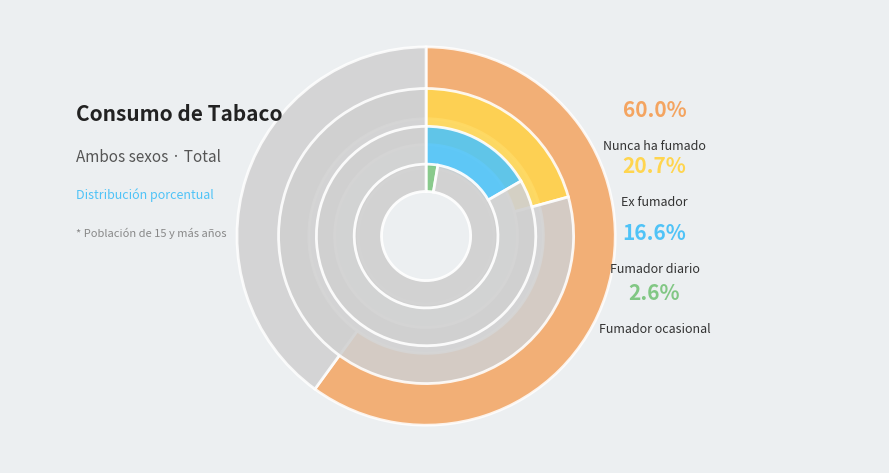

Approximately how many times larger is the value at Ex fumador compared to Fumador ocasional?

7.9